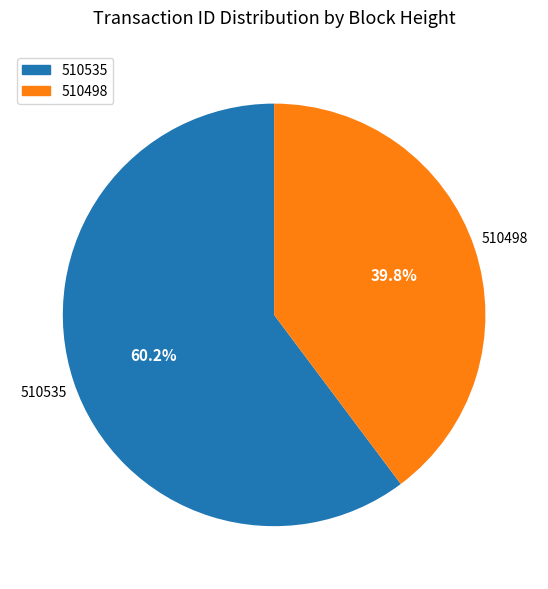

Is it true that 510535 is 60% of the pie?

True